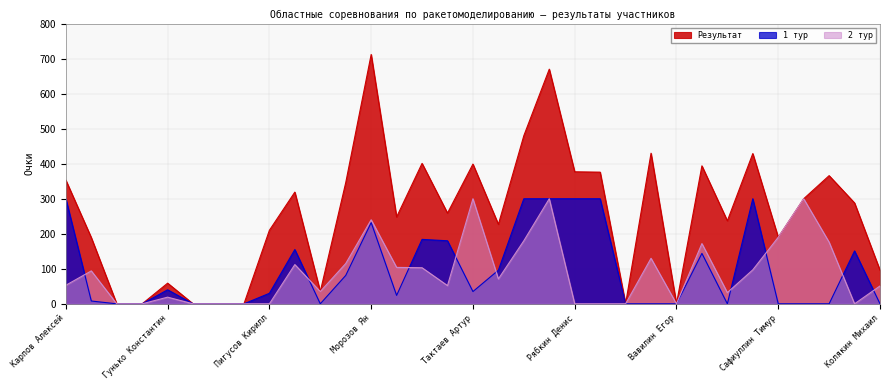

True or false: Результат has a value of 579 at Рябкин Денис.

False